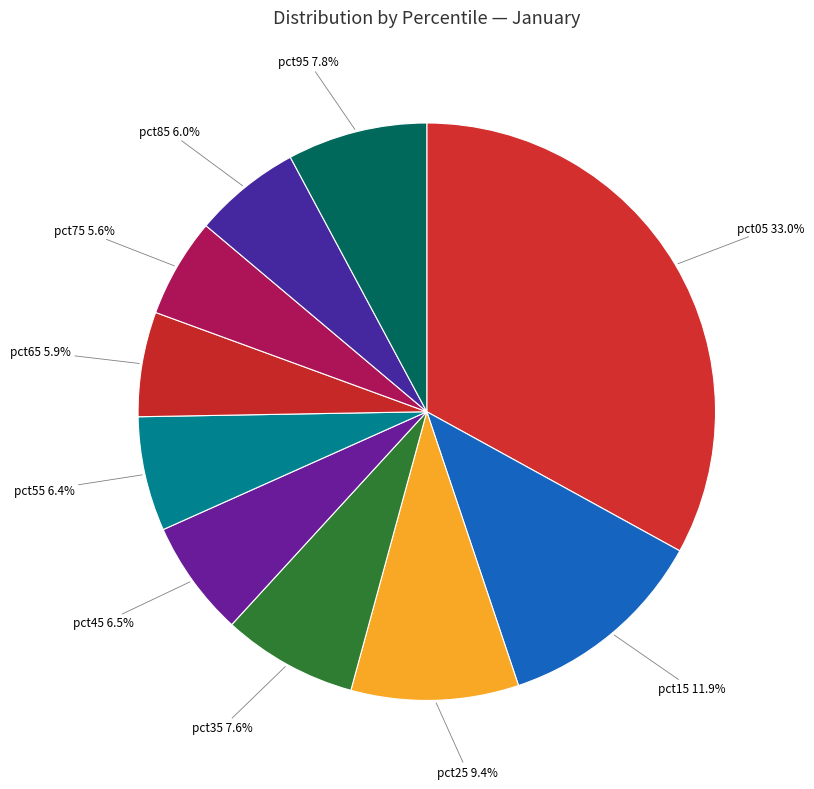

What is the largest slice in the pie chart?

pct05